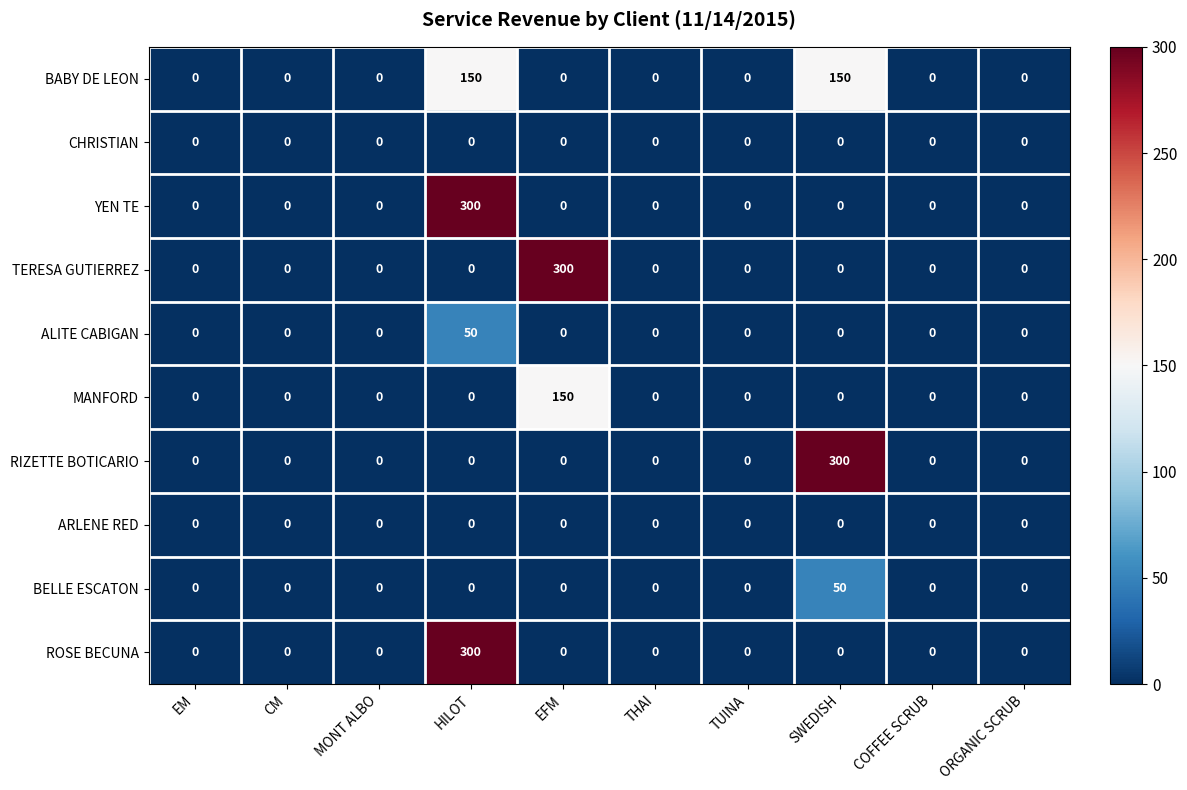

How many positive values does the ROSE BECUNA series have?

1